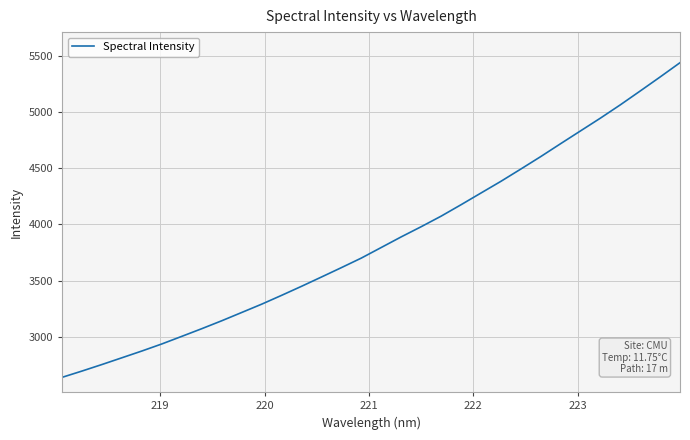

What is the difference between the maximum and minimum values?

2796.9